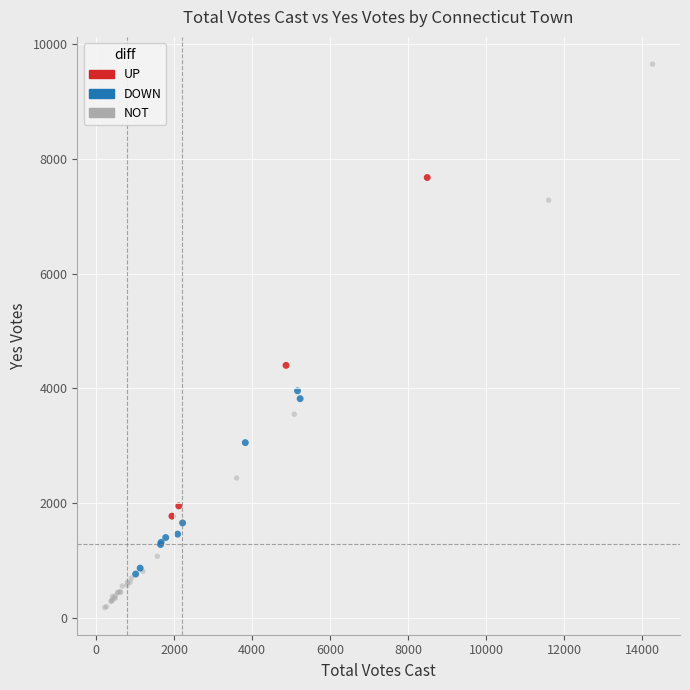

Which series contains the highest Y value?

NOT